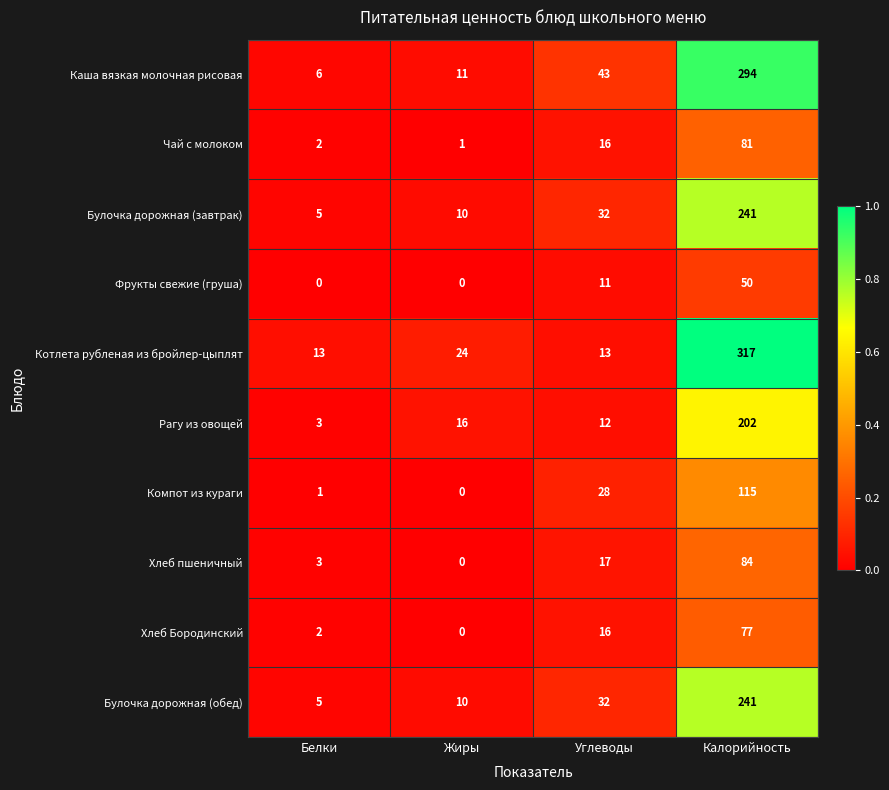

Which category has the lowest value in the Чай с молоком series?

Жиры